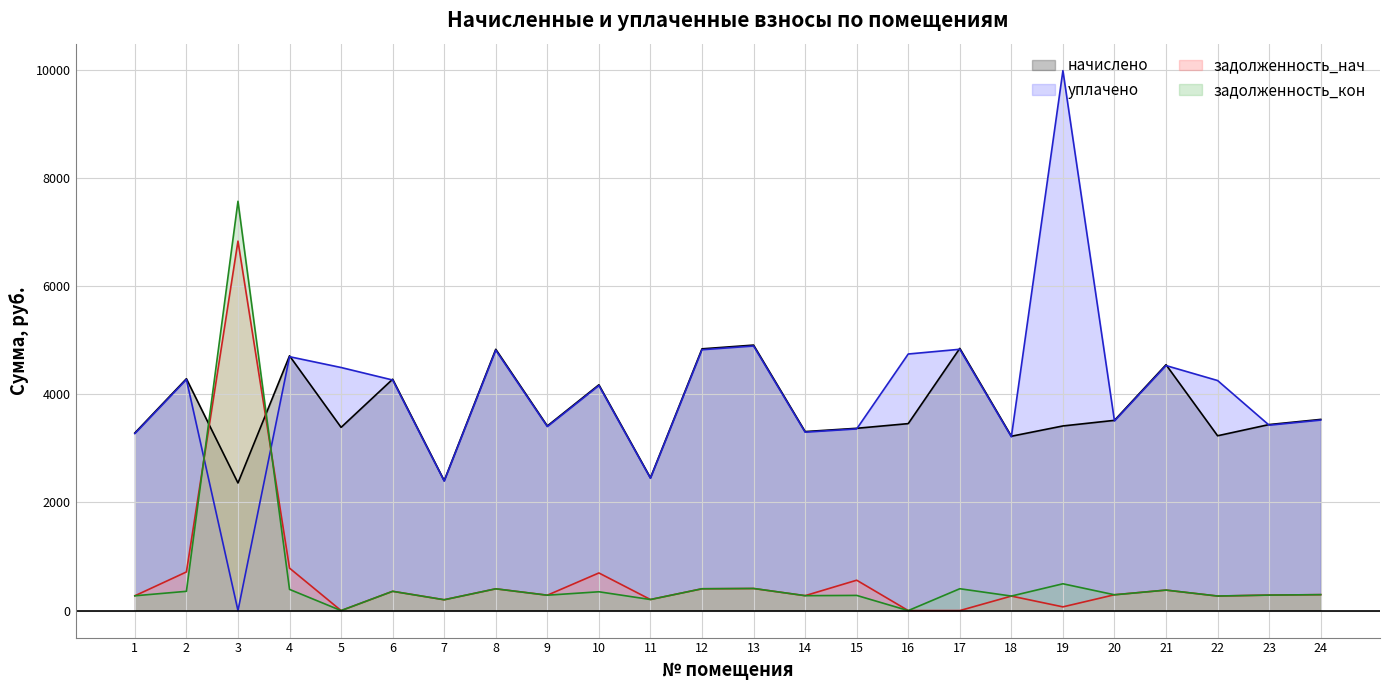

How many values in the начислено series are below 3456?

12